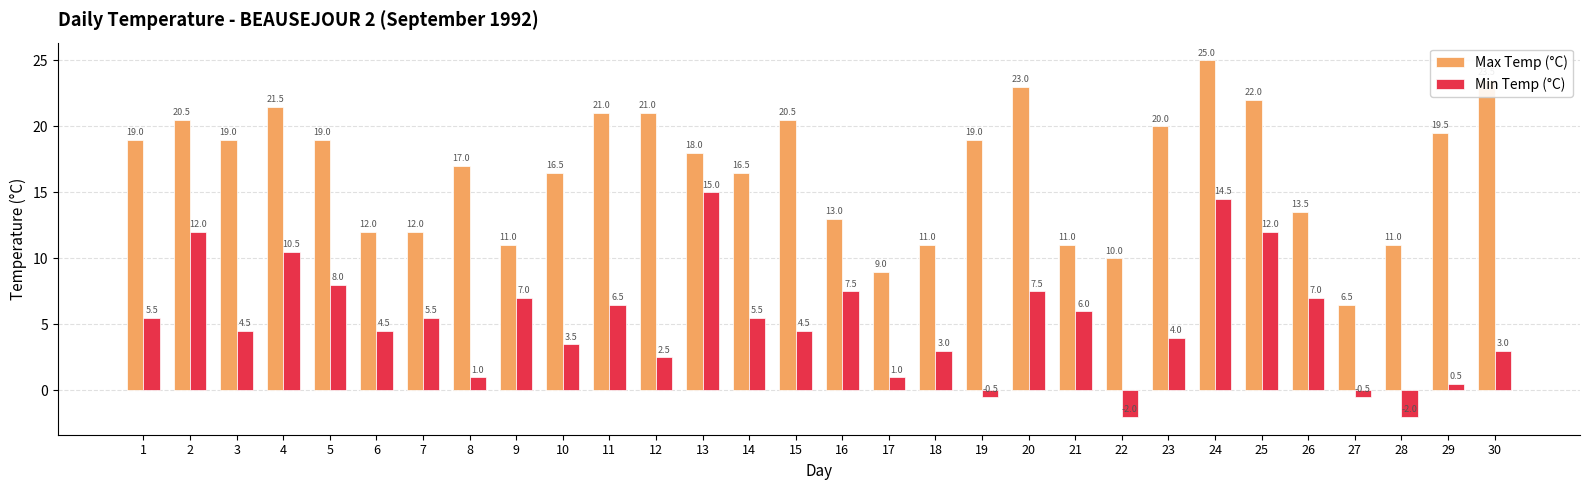

How many bars are there in total?

60